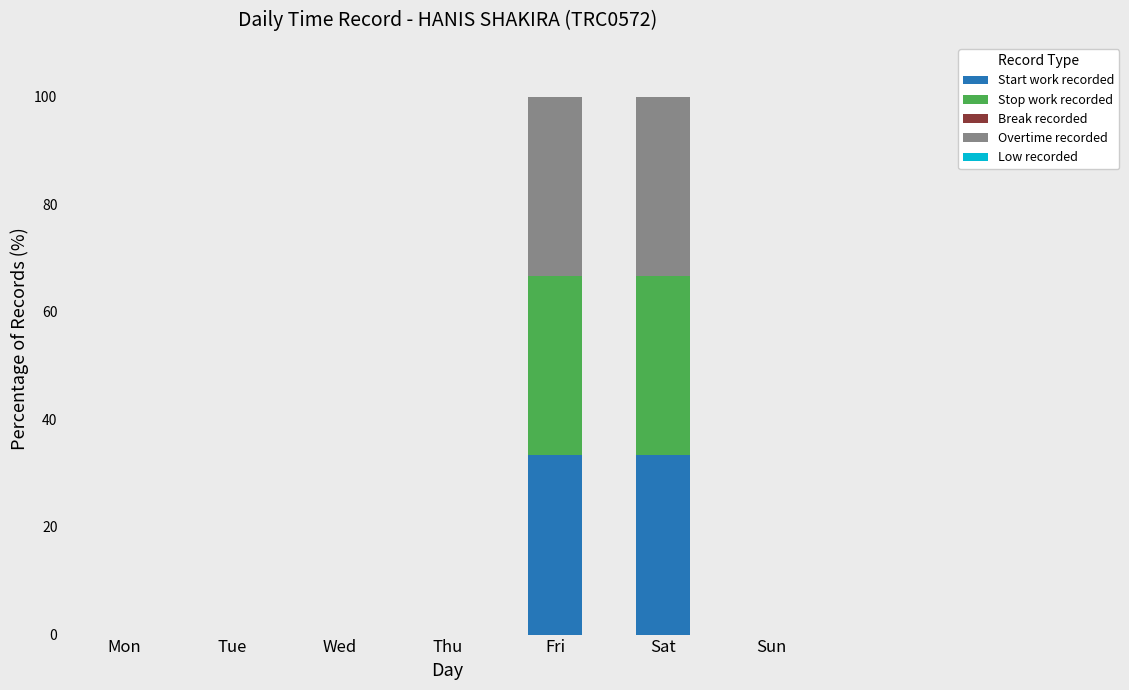

The value of Start work recorded at Sun is 0.0. True or false?

True